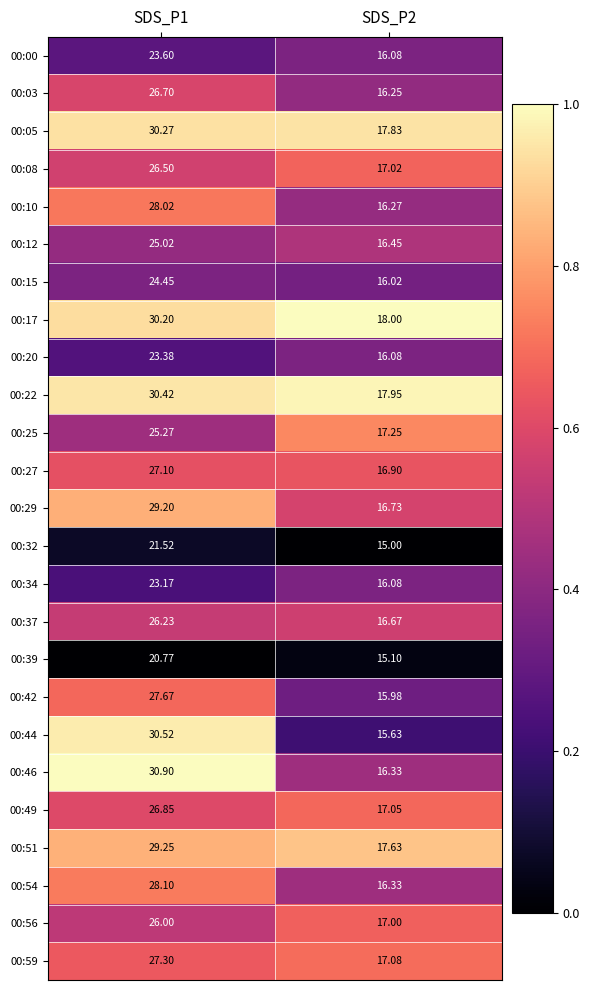

Is the value of 00:00 at SDS_P2 greater than the value of 00:25 at SDS_P1?

No